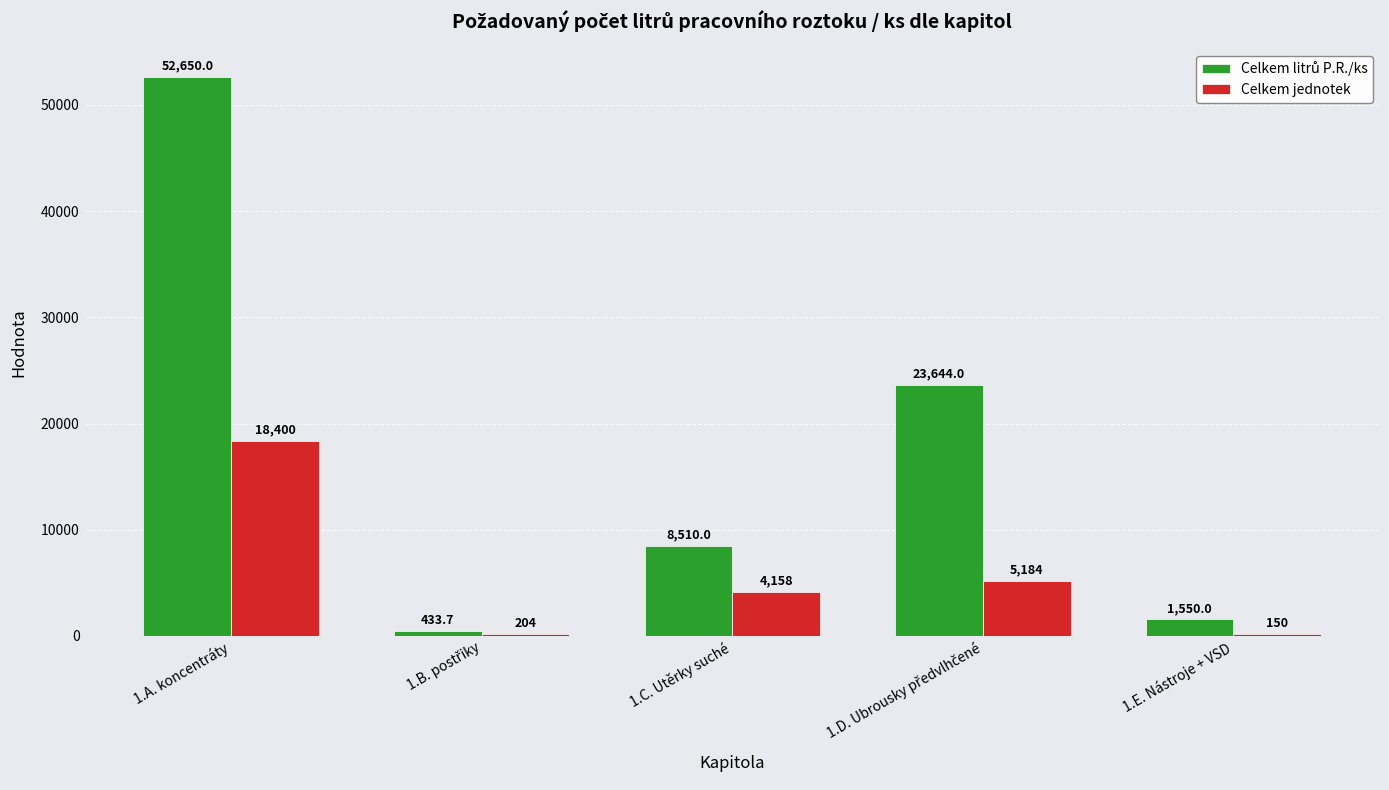

What is the spread (max minus min) of values at 1.C. Utěrky suché?

4352.0